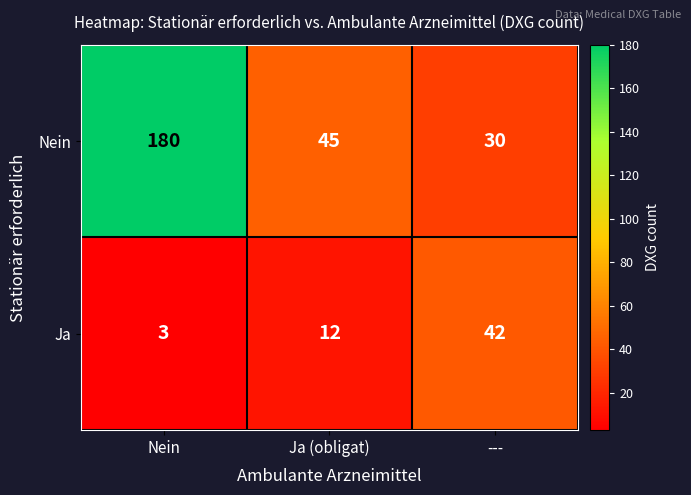

At how many categories does at least one series exceed 100?

1